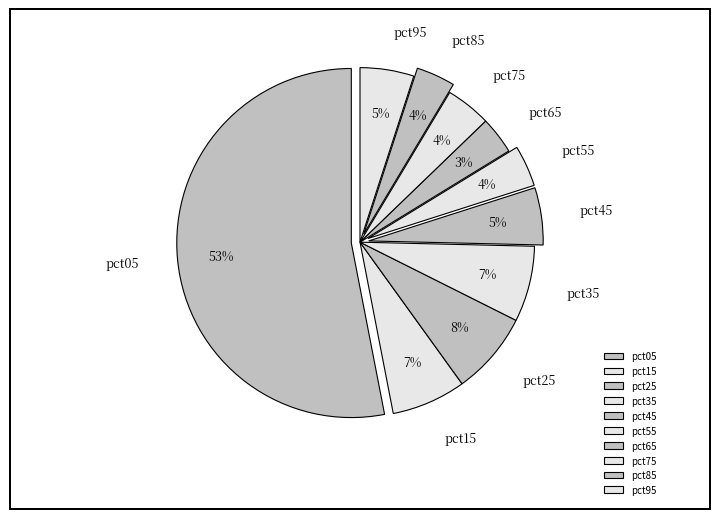

Which category has the biggest portion of the pie?

pct05